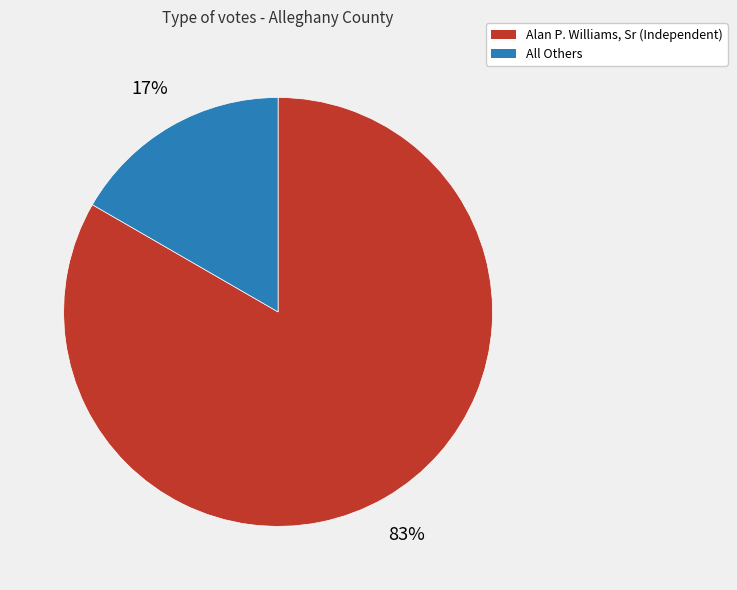

Which category has the smallest portion of the pie?

All Others